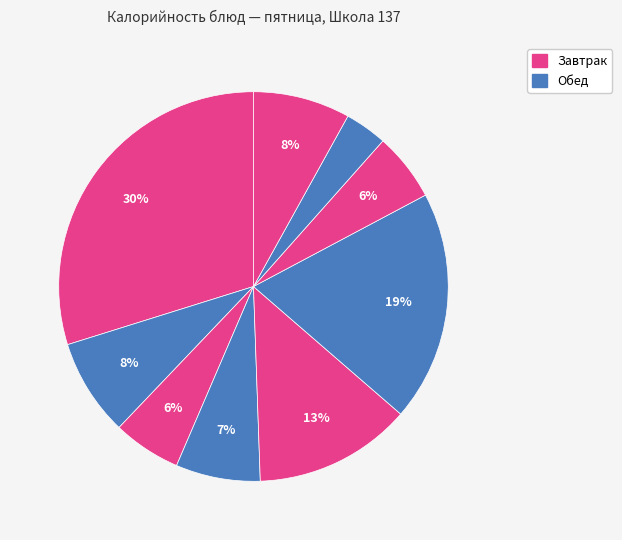

Which slice is the largest?

Фрикадельки из птицы с соусом / Каша